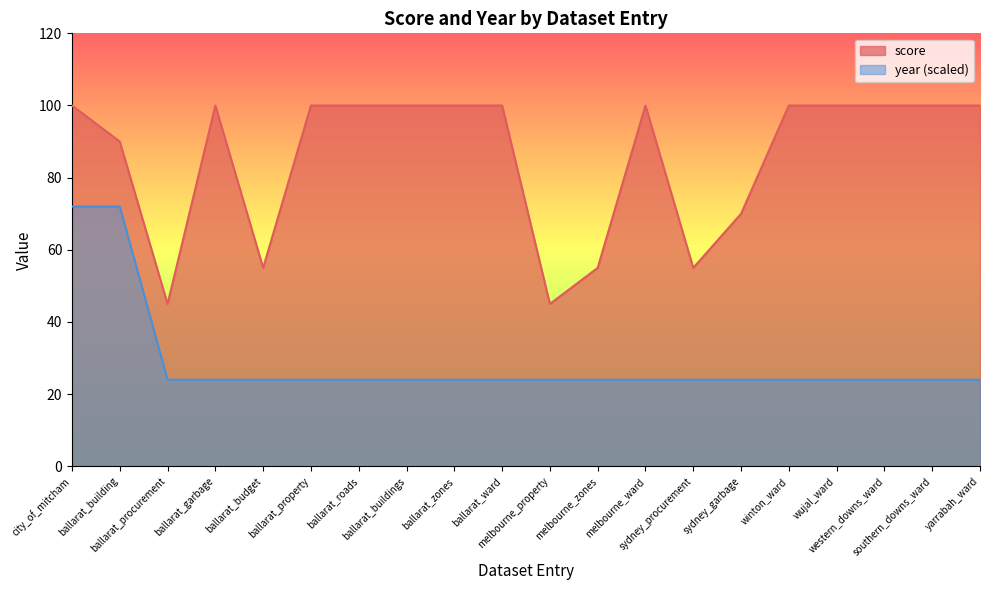

True or false: score has a value of 154 at ballarat_building.

False